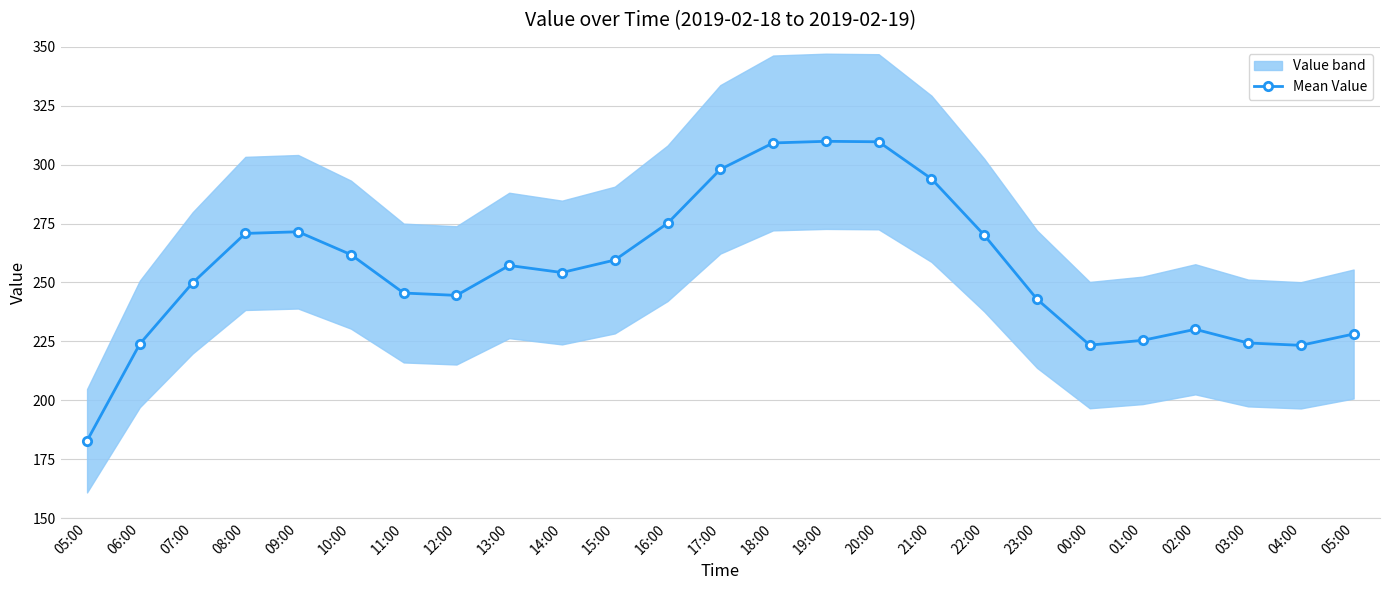

What is the average value?

255.4